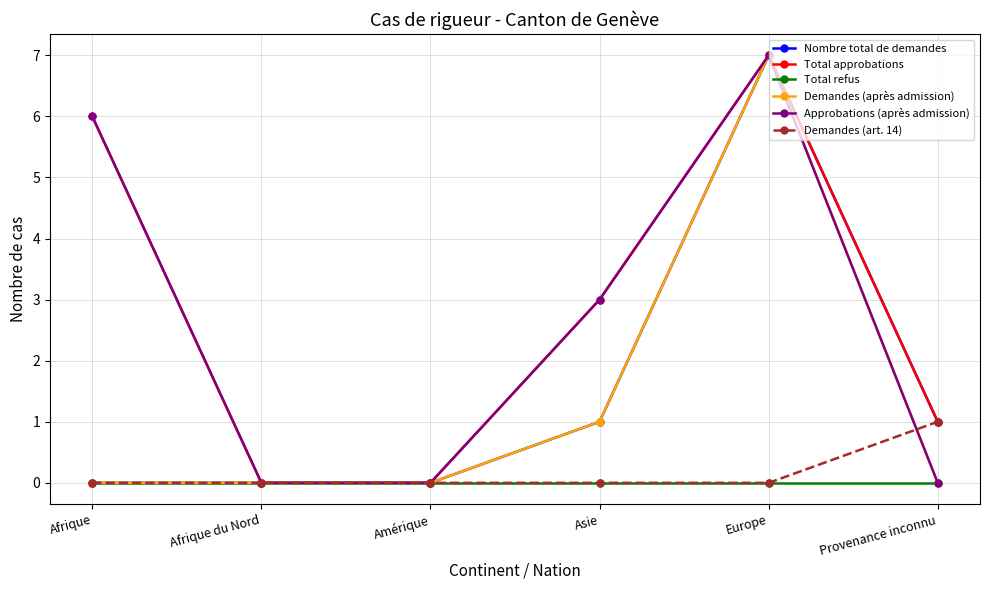

At how many categories does at least one series exceed 4?

2